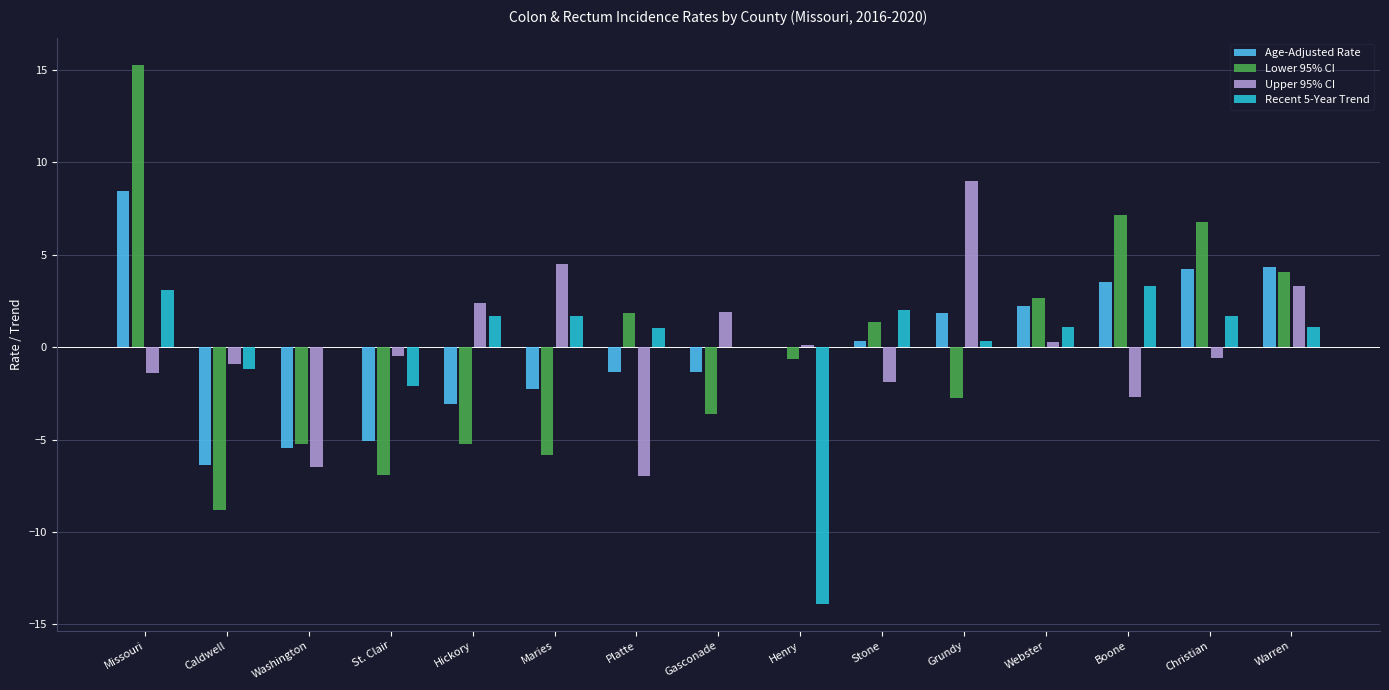

True or false: Lower 95% CI has a value of 15.3 at Missouri.

True